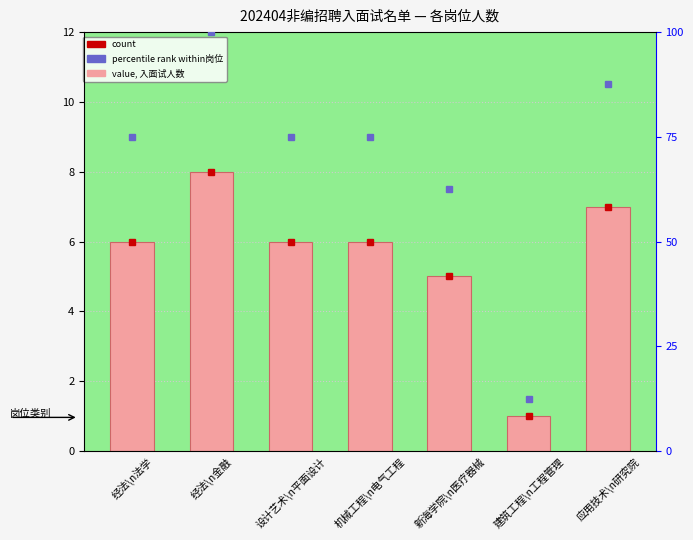

What is the average value?

6